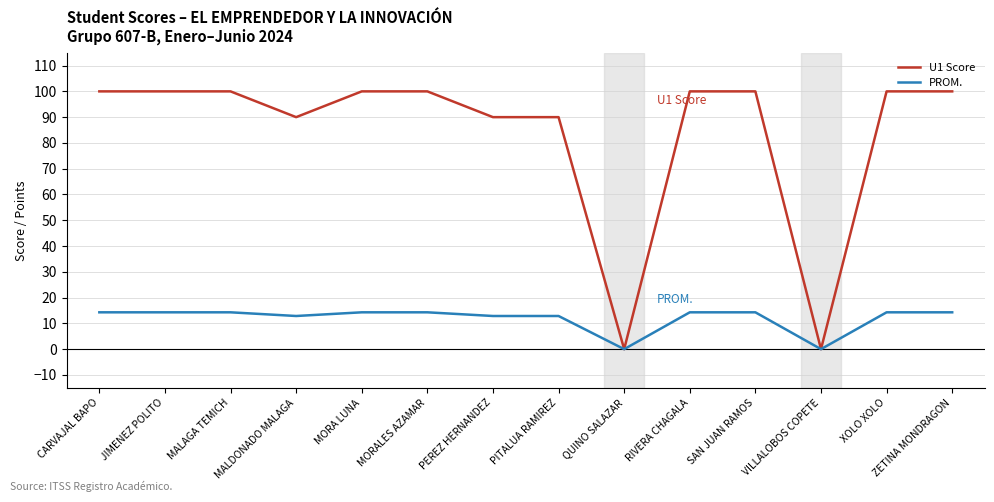

Reading left to right, extract all data points from this chart.

U1 Score: 100.0	100.0	100.0	90.0	100.0	100.0	90.0	90.0	0.0	100.0	100.0	0.0	100.0	100.0
PROM.: 14.3	14.3	14.3	12.9	14.3	14.3	12.9	12.9	0.0	14.3	14.3	0.0	14.3	14.3